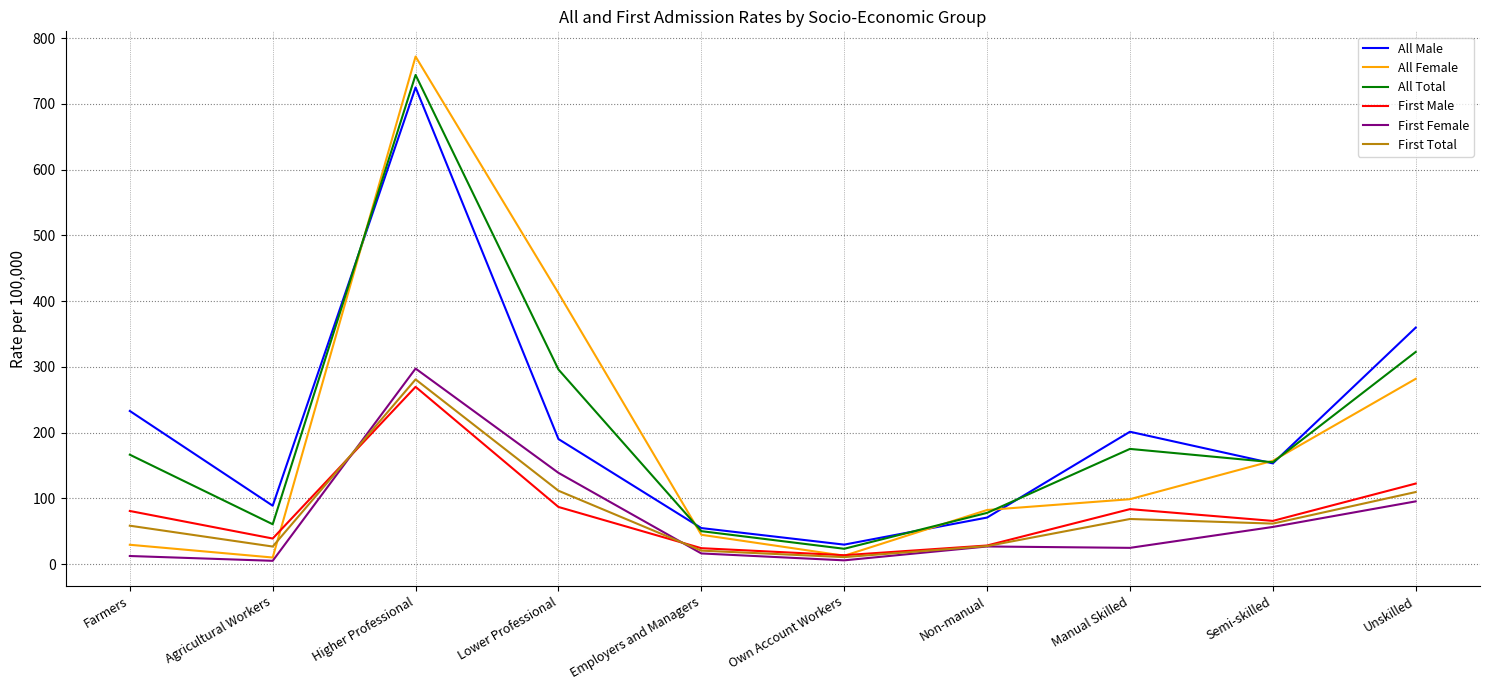

True or false: First Female and All Male intersect in this chart.

False